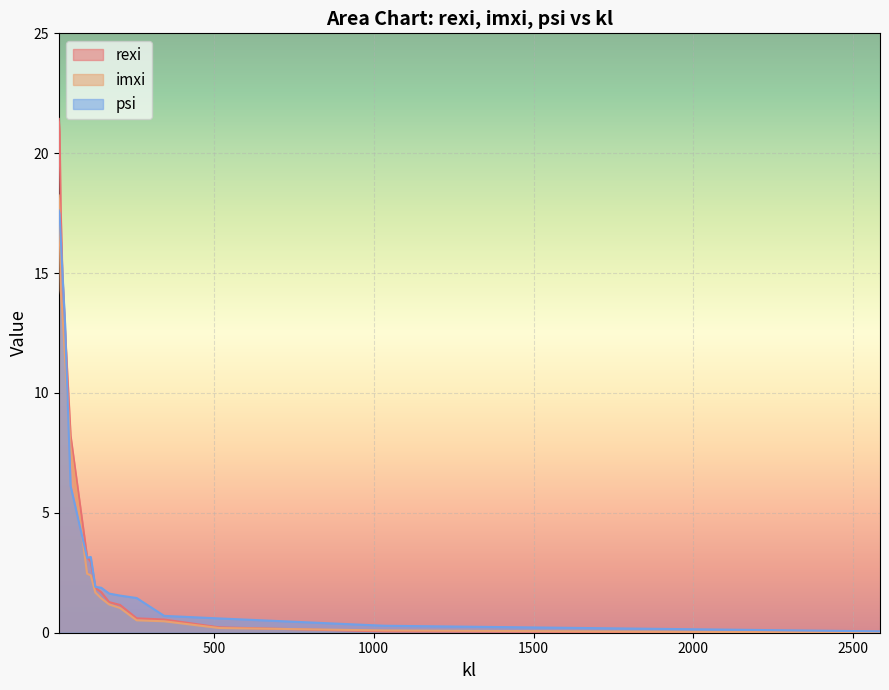

What is the label of the 16th point from the left?

17.22571